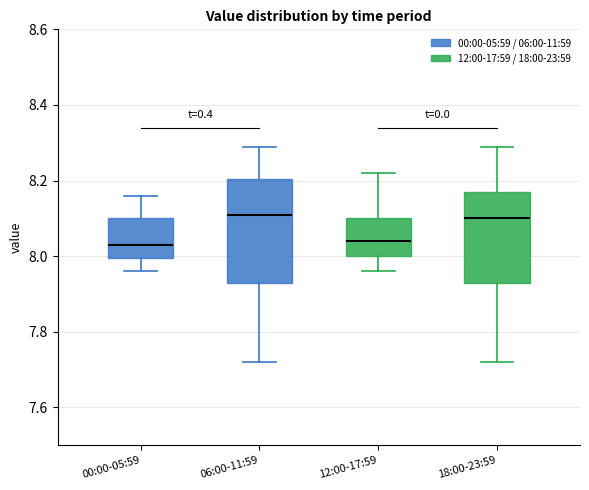

Reading left to right, transcribe this box plot: for each box, give where its median line is, the range the box spans, and where its two whiskers end, as read against the y-axis. The values are not printed on the chart, so give them approximately, as read against the axis.

00:00-05:59: median 8.04, box 8.00 to 8.10, whiskers 7.96 to 8.16
06:00-11:59: median 8.12, box 7.94 to 8.20, whiskers 7.72 to 8.30
12:00-17:59: median 8.04, box 8.00 to 8.10, whiskers 7.96 to 8.22
18:00-23:59: median 8.10, box 7.94 to 8.18, whiskers 7.72 to 8.30